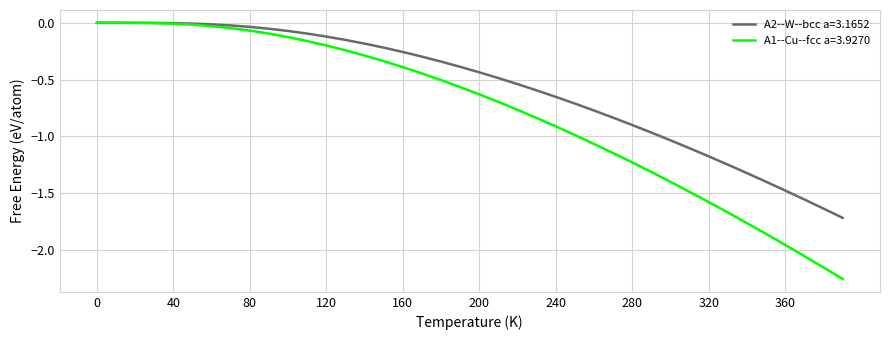

Which series has the widest spread of values?

A1--Cu--fcc a=3.9270